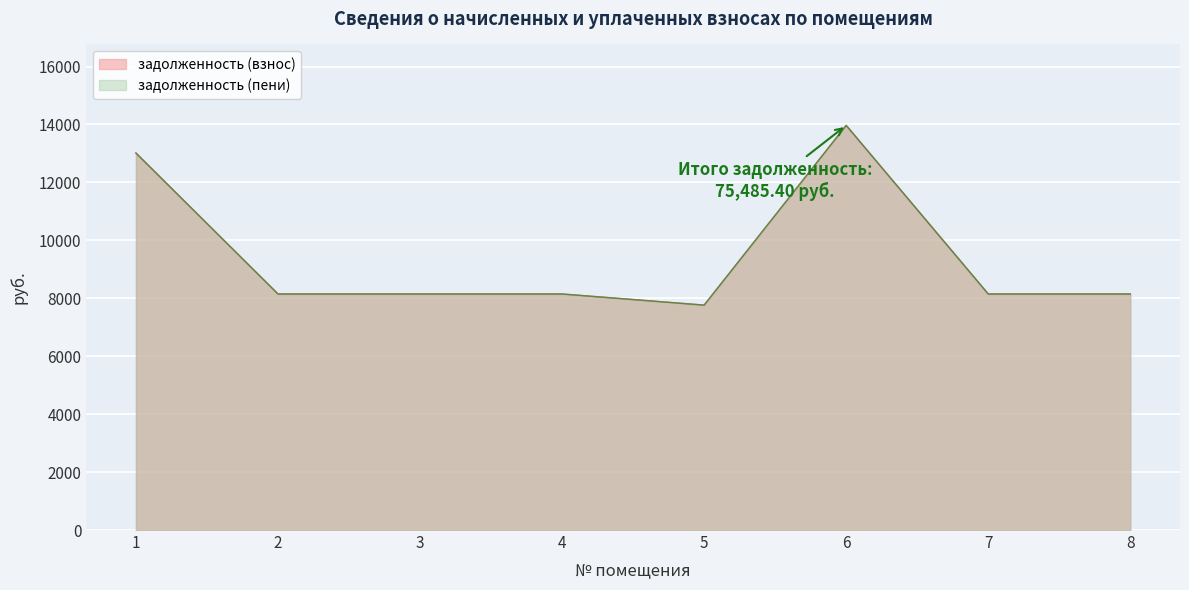

How many lines are shown in the chart?

2